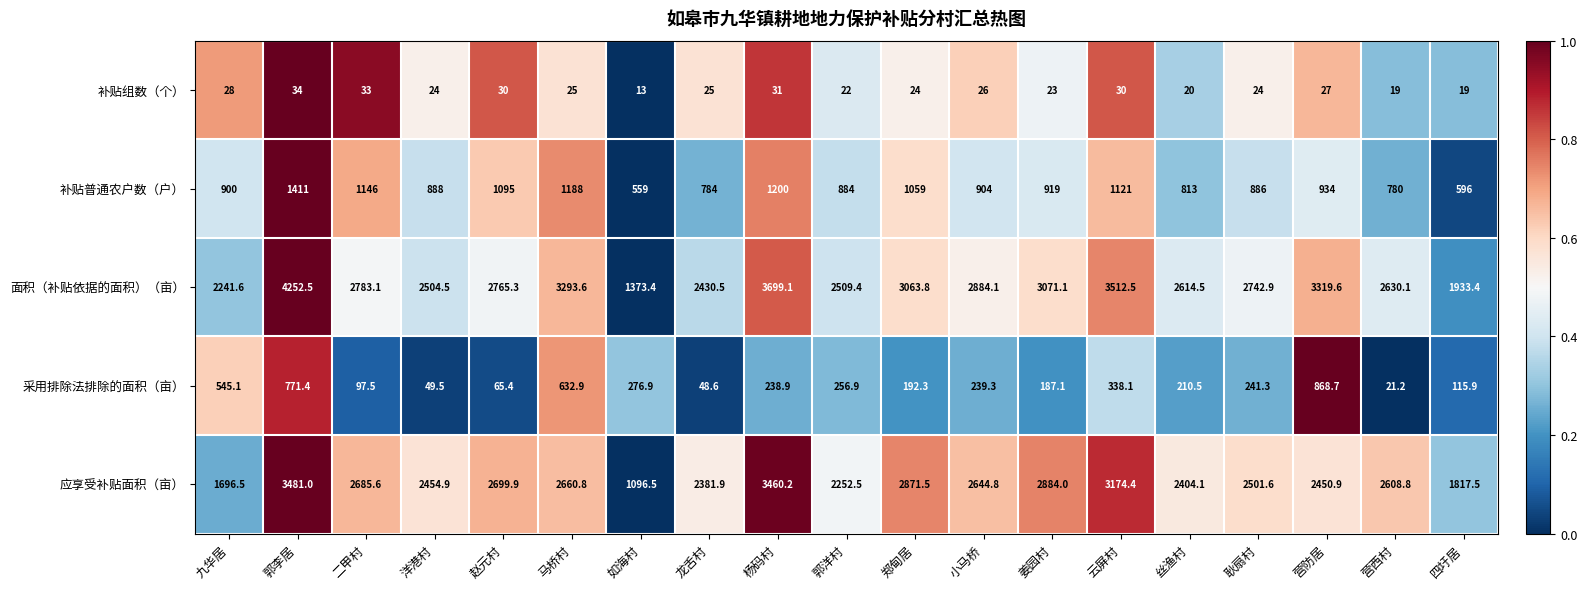

At which category is the sum across all series the highest?

郭李居